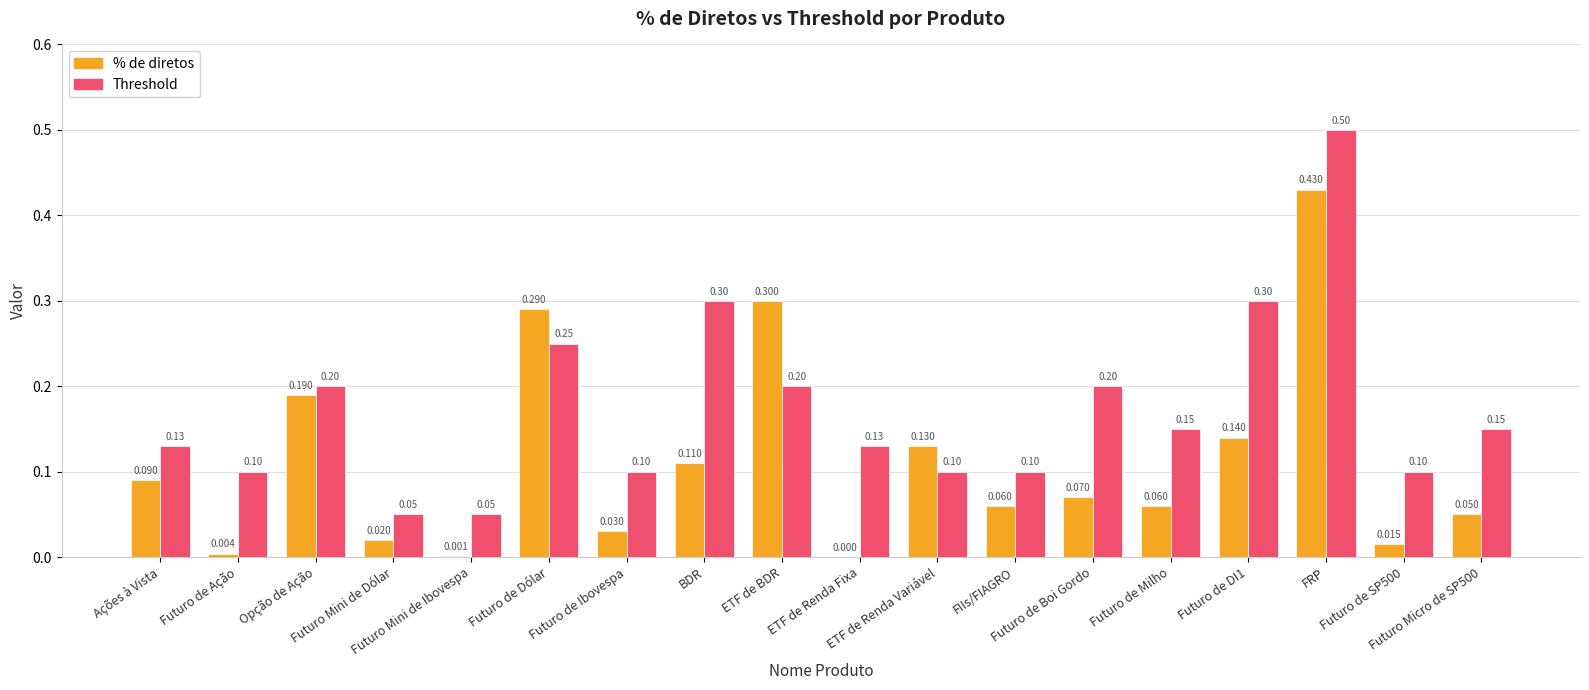

Reading left to right, list all the values displayed in this chart.

% de diretos: 0.1	0.0	0.2	0.0	0.0	0.3	0.0	0.1	0.3	0.0	0.1	0.1	0.1	0.1	0.1	0.4	0.0	0.1
Threshold: 0.1	0.1	0.2	0.1	0.1	0.2	0.1	0.3	0.2	0.1	0.1	0.1	0.2	0.1	0.3	0.5	0.1	0.1